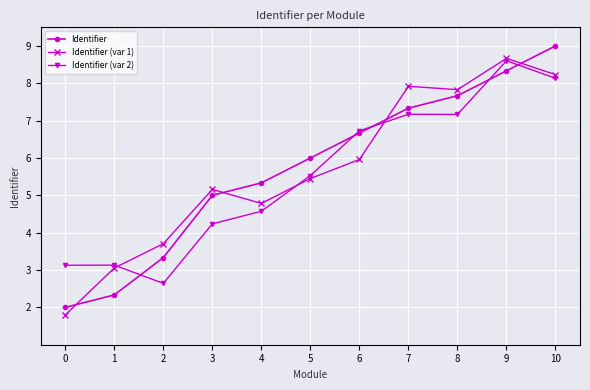

What is the value of the Identifier (var 1) point at the 10th from the left?

8.7